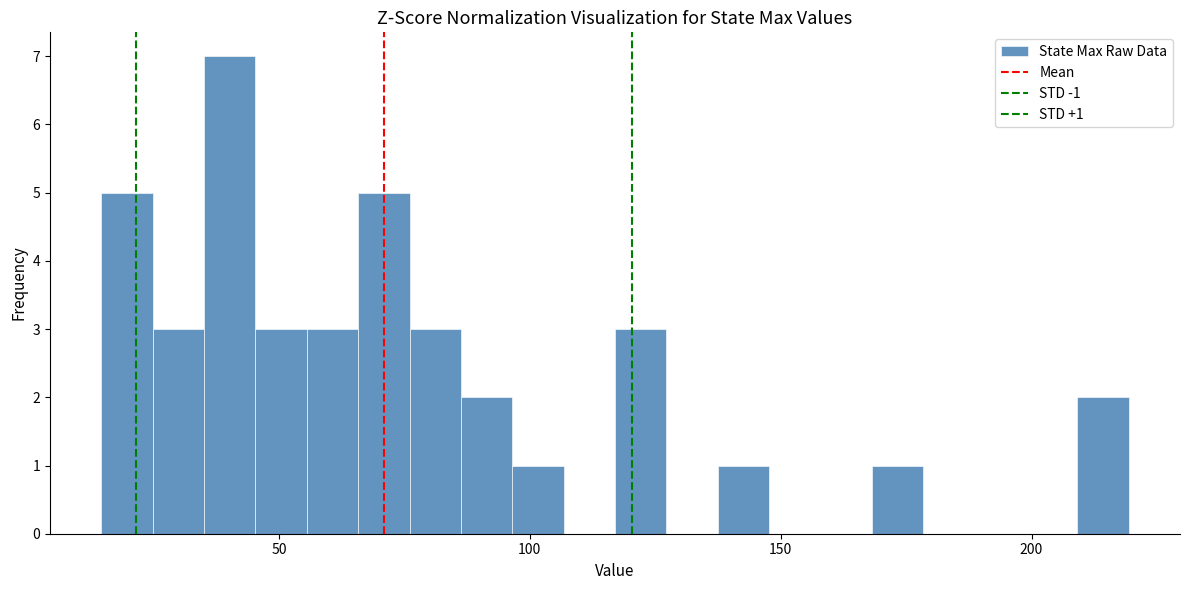

Read against the x-axis, roughly where is the centre of the tallest bar?

40